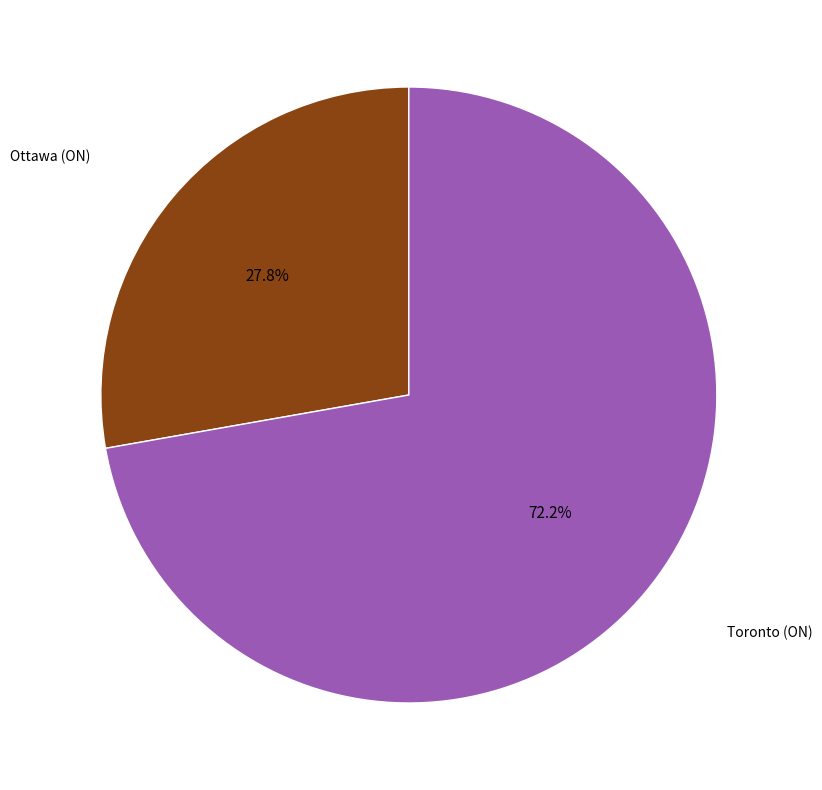

Is there any slice that represents more than half of the pie?

Yes